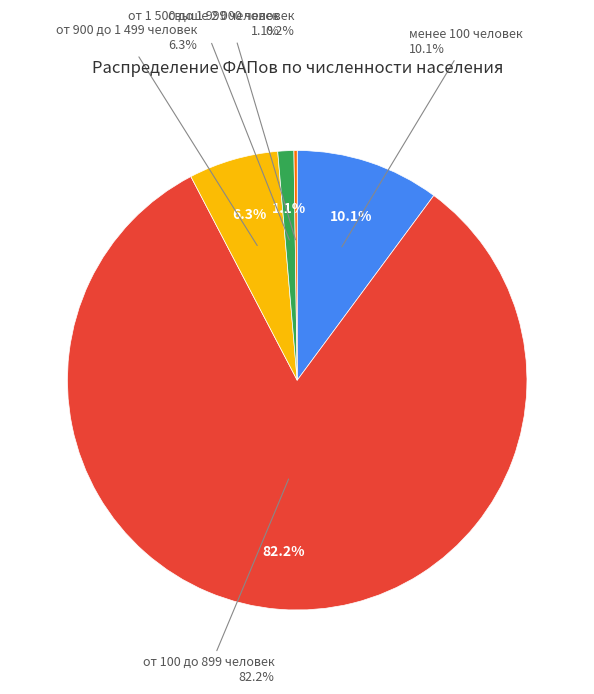

How much of the chart is everything except свыше 2 000 человек?

99.8%